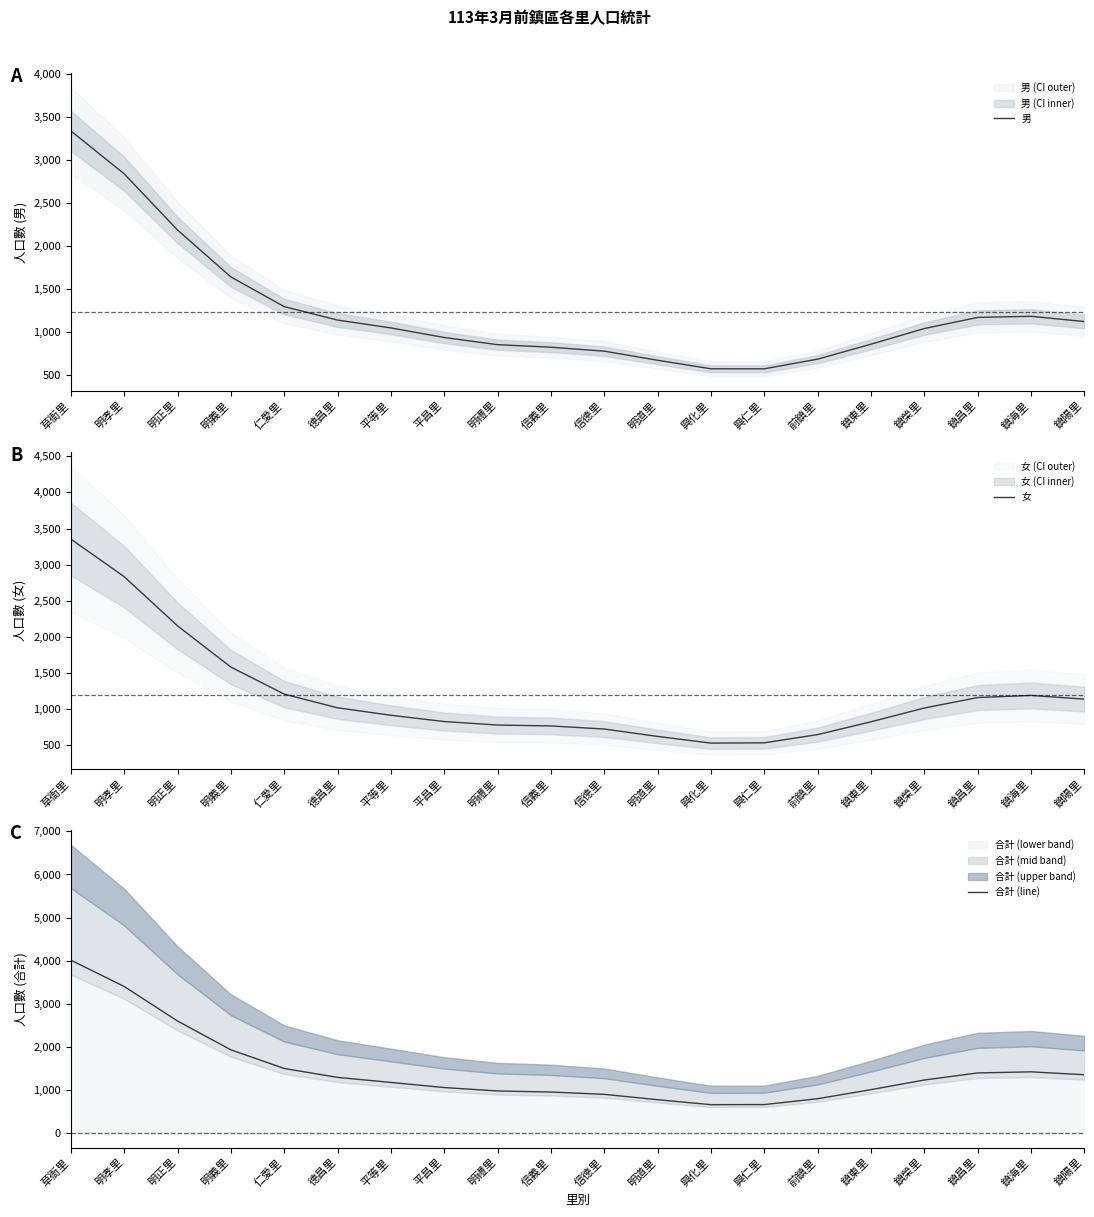

True or false: 女 and 男 cross at least once.

True